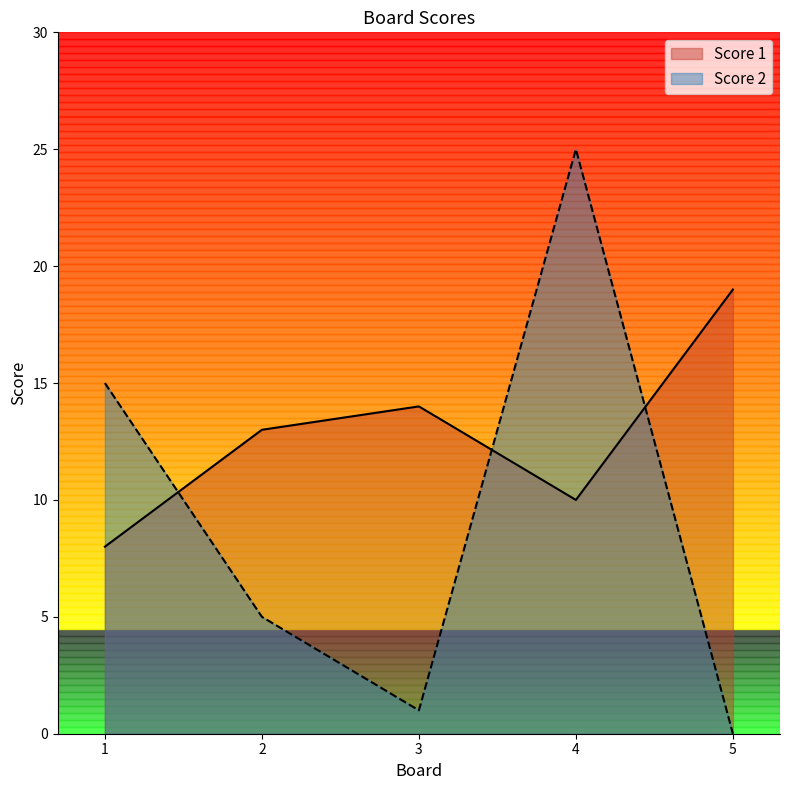

Does the chart have visible grid lines?

No